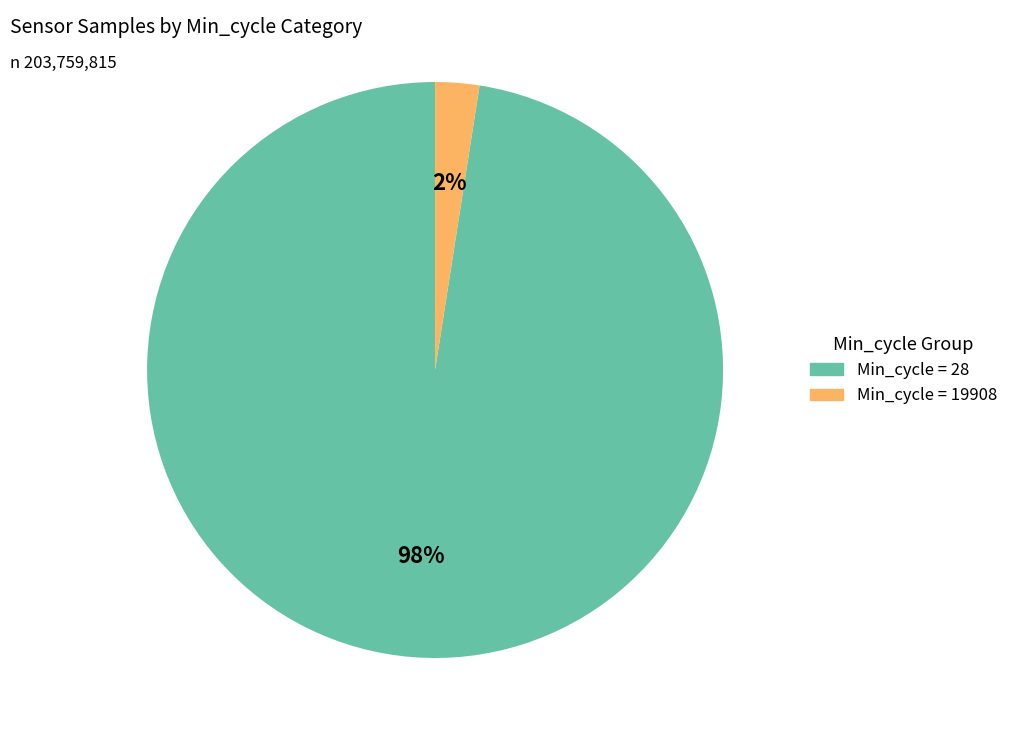

To the nearest percent, what is the average slice percentage?

50%